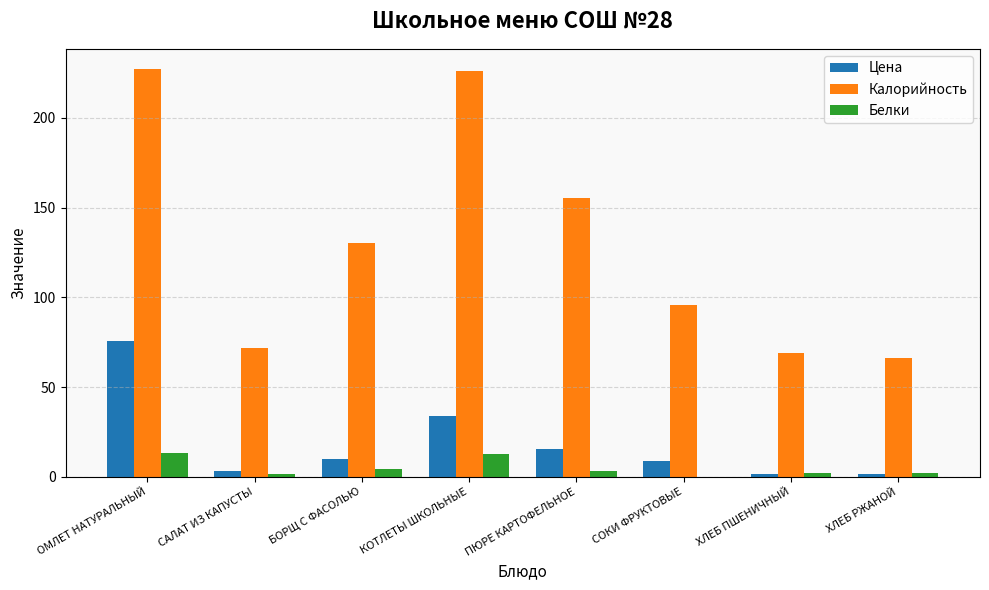

Which series has the widest spread of values?

Калорийность